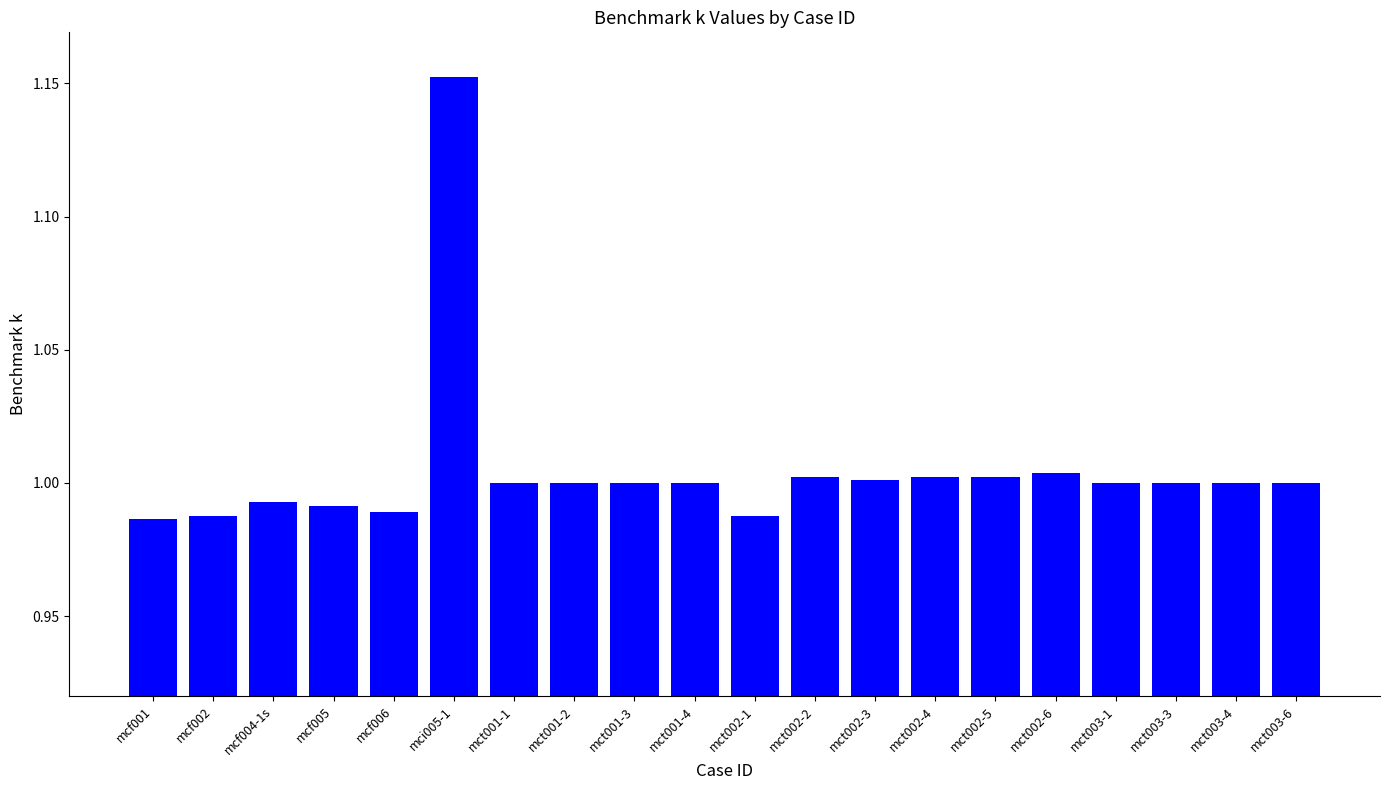

Is it true that the value at mcf004-1s is 0.5?

False